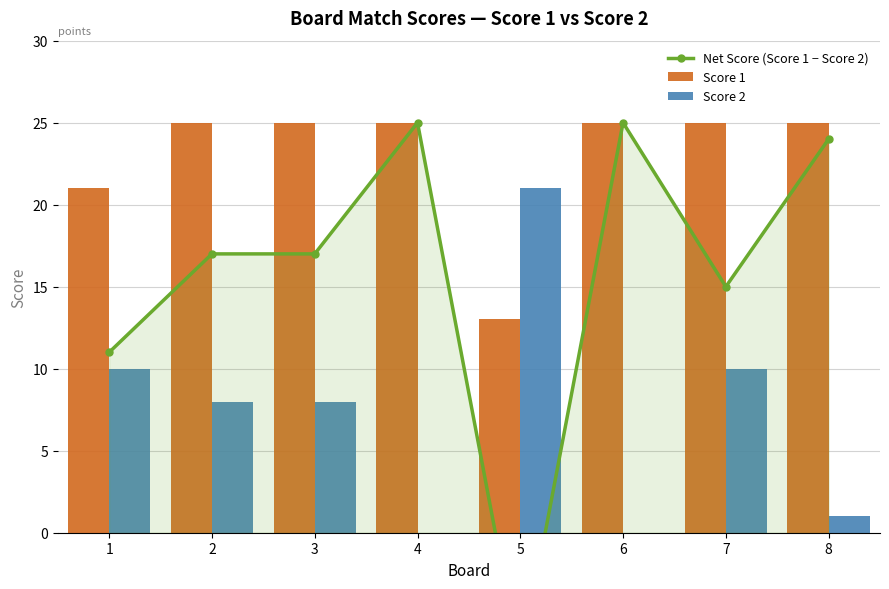

What is the value of the Net Score (Score 1 − Score 2) bar at the 8th from the left?

24